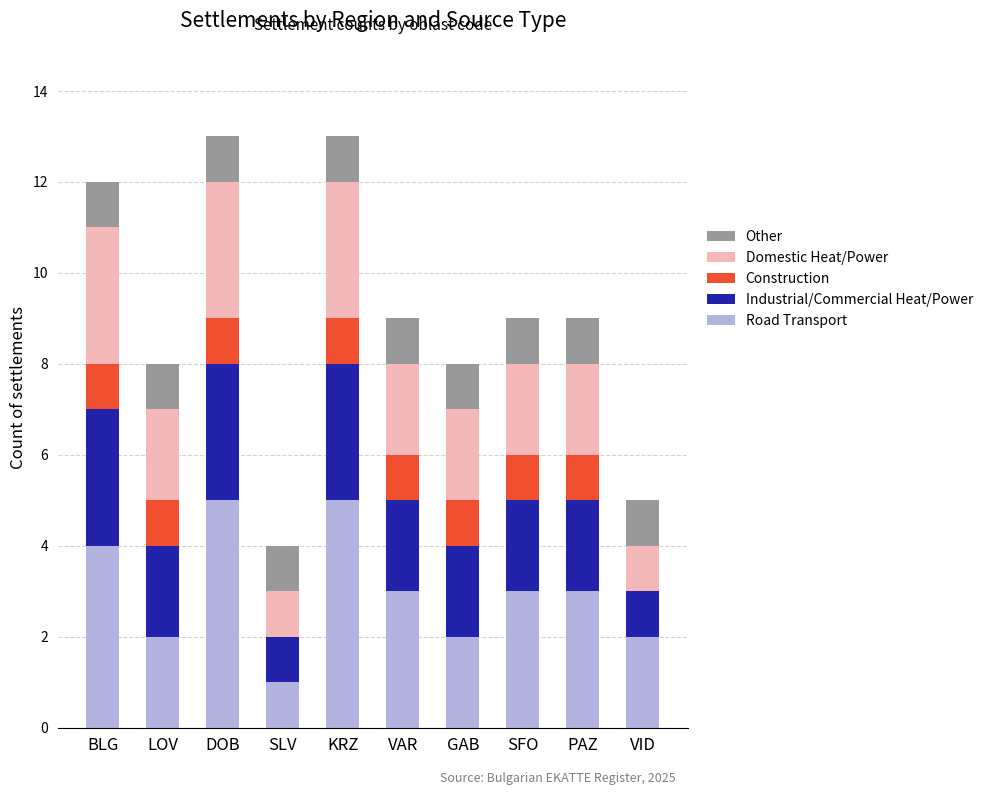

What is the total value across all series at VAR?

9